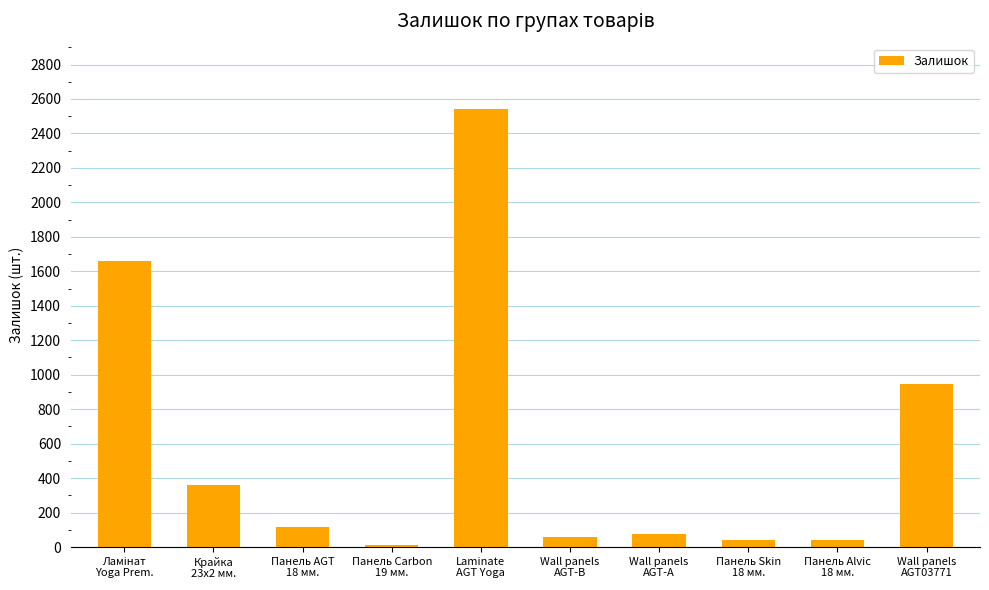

What is the minimum value shown in the chart?

10